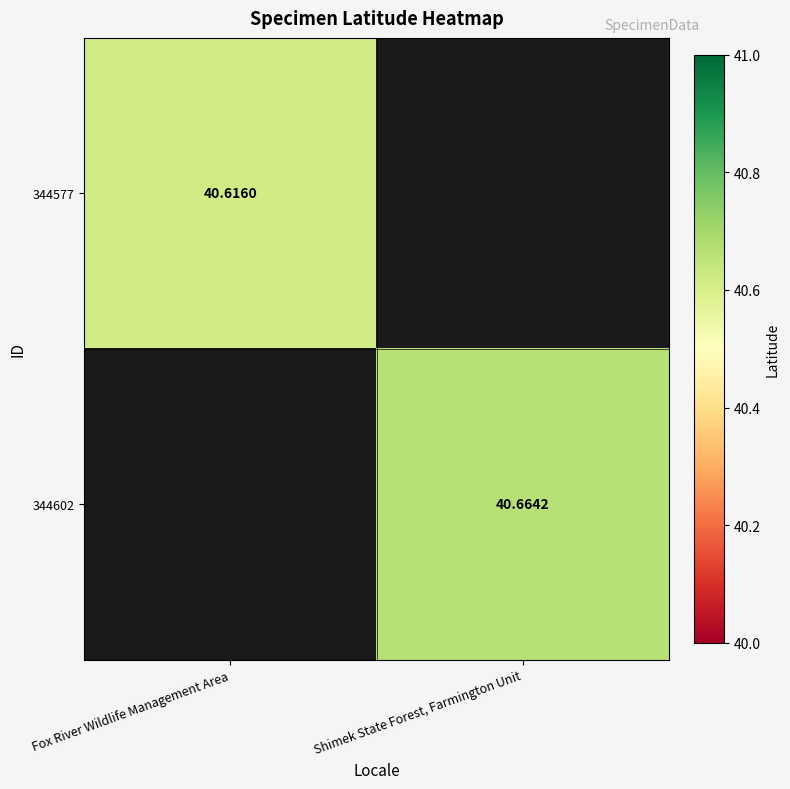

At how many categories does at least one series exceed 40?

2